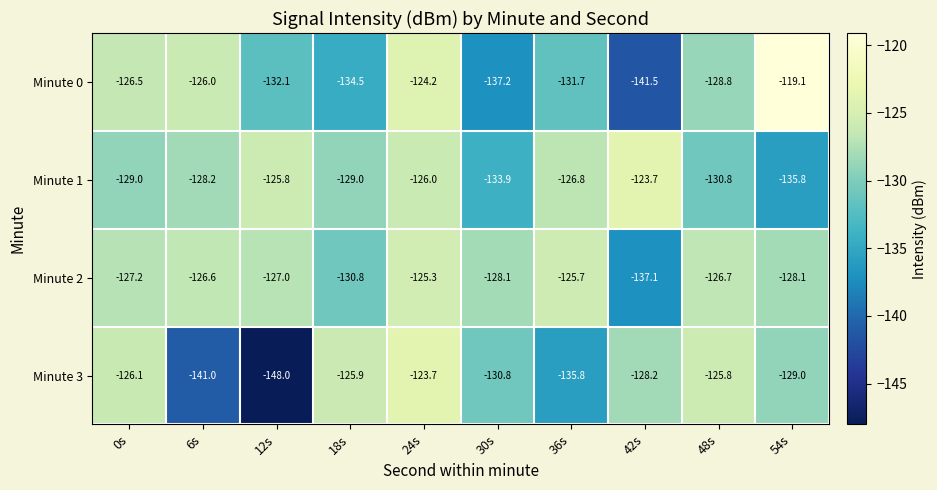

The Minute 3 series shows -79.9 at 18s. True or false?

False